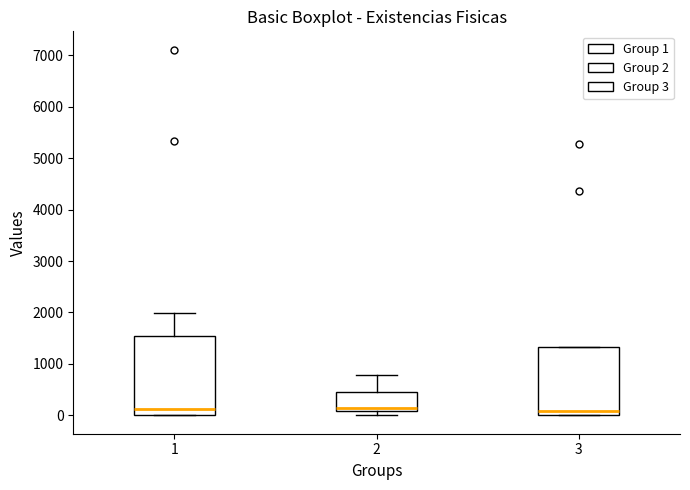

Reading left to right, read every box against the y-axis: the position of its median line, the range the box covers, and the ends of its whiskers. The values are not printed on the chart, so give them approximately, as read against the axis.

1: median 100, box 0 to 1500, whiskers 0 to 2000
2: median 100 (just above the box's lower edge), box 100 to 500, whiskers 0 to 800
3: median 100, box 0 to 1300, whiskers 0 to 1300